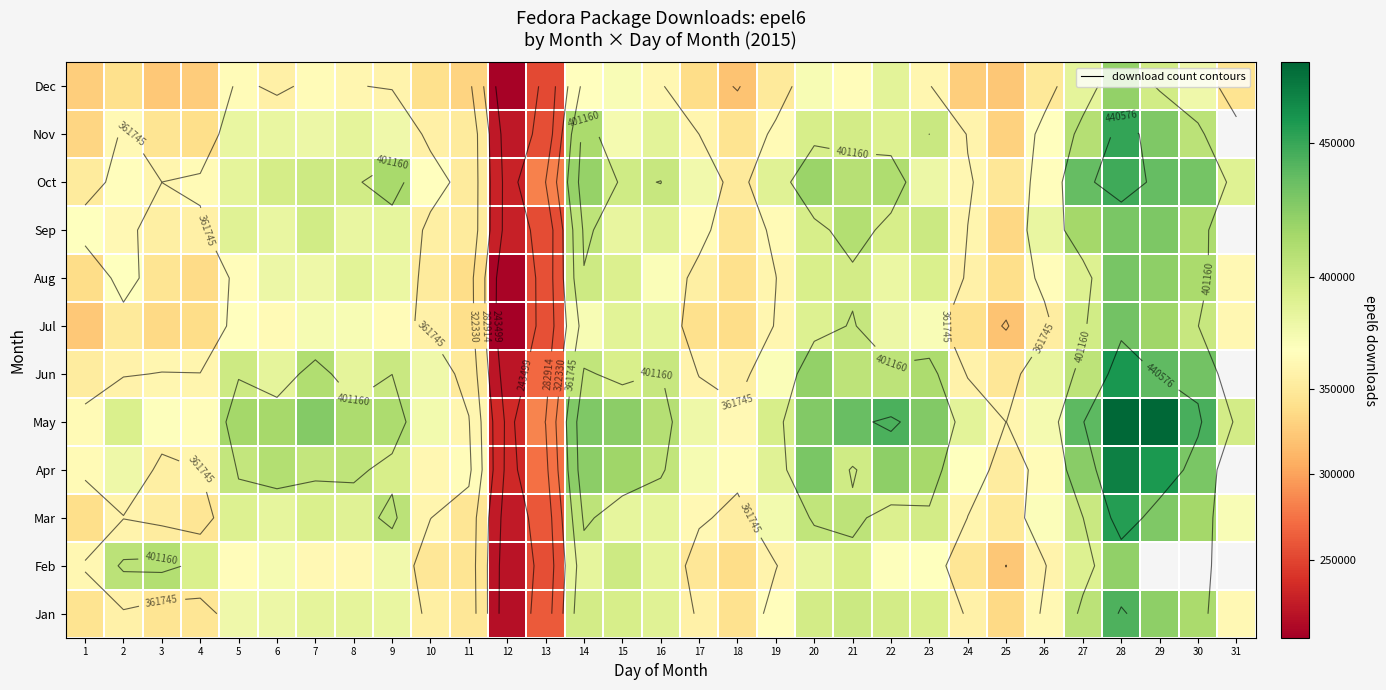

What is the total value across all series at 7?

4698443.5